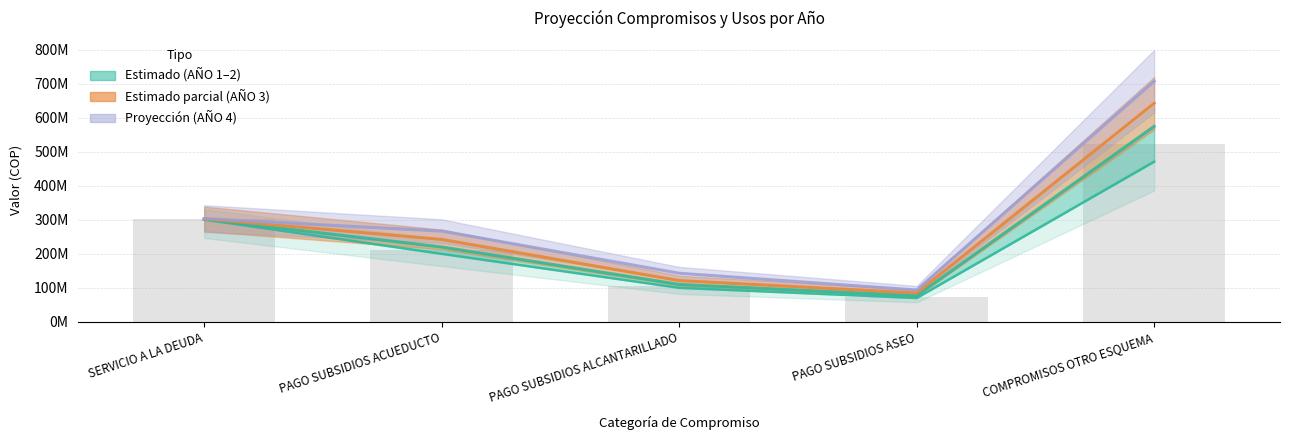

Reading left to right, list all the values displayed in this chart.

AÑO 1: SERVICIO A LA DEUDA=300921901	PAGO SUBSIDIOS ACUEDUCTO=200000000	PAGO SUBSIDIOS ALCANTARILLADO=100000000	PAGO SUBSIDIOS ASEO=70000000	COMPROMISOS OTRO ESQUEMA=471220771
AÑO 2: SERVICIO A LA DEUDA=301824667	PAGO SUBSIDIOS ACUEDUCTO=220198105	PAGO SUBSIDIOS ALCANTARILLADO=110099052	PAGO SUBSIDIOS ASEO=77069337	COMPROMISOS OTRO ESQUEMA=575259503
AÑO 3: SERVICIO A LA DEUDA=302730140	PAGO SUBSIDIOS ACUEDUCTO=242436027	PAGO SUBSIDIOS ALCANTARILLADO=121218014	PAGO SUBSIDIOS ASEO=84852610	COMPROMISOS OTRO ESQUEMA=642988820
AÑO 4: SERVICIO A LA DEUDA=303638331	PAGO SUBSIDIOS ACUEDUCTO=266919769	PAGO SUBSIDIOS ALCANTARILLADO=142940393	PAGO SUBSIDIOS ASEO=93421919	COMPROMISOS OTRO ESQUEMA=707924599